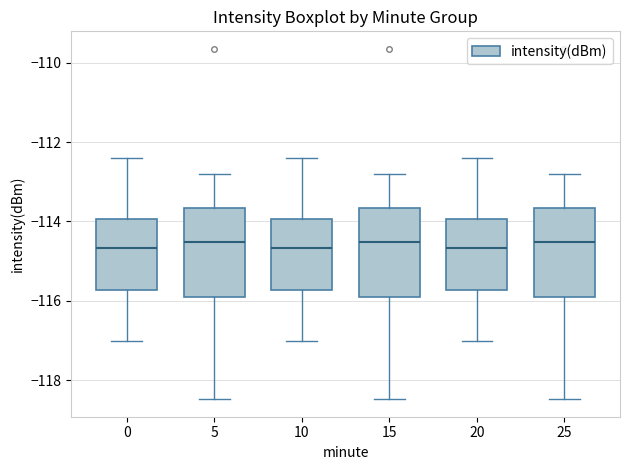

Where does the lower whisker of the box at x = 0 end on the y-axis? The values are not printed on the chart, so give them approximately, as read against the axis.

-117.0